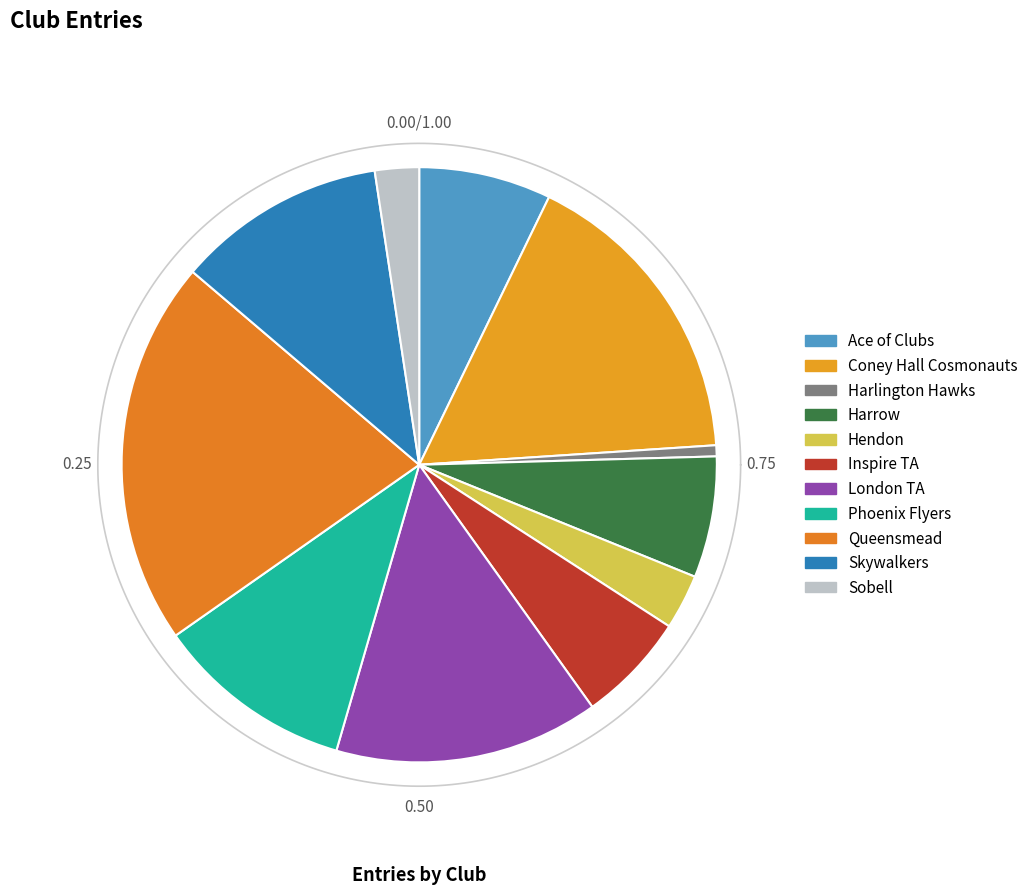

To the nearest percent, what percentage of the pie is Hendon?

3%